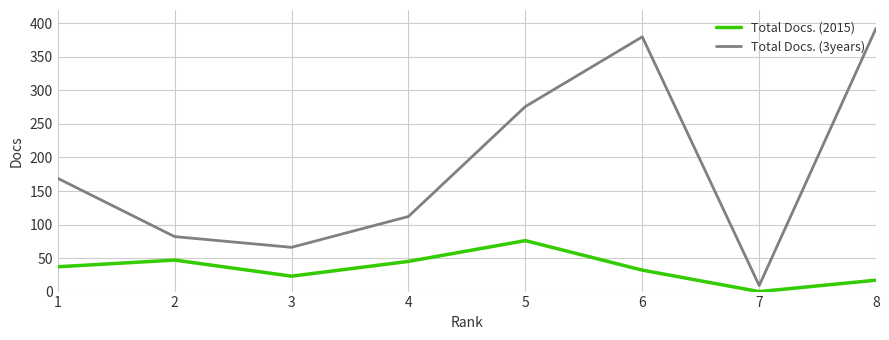

Does the chart display data point markers on the line(s)?

No